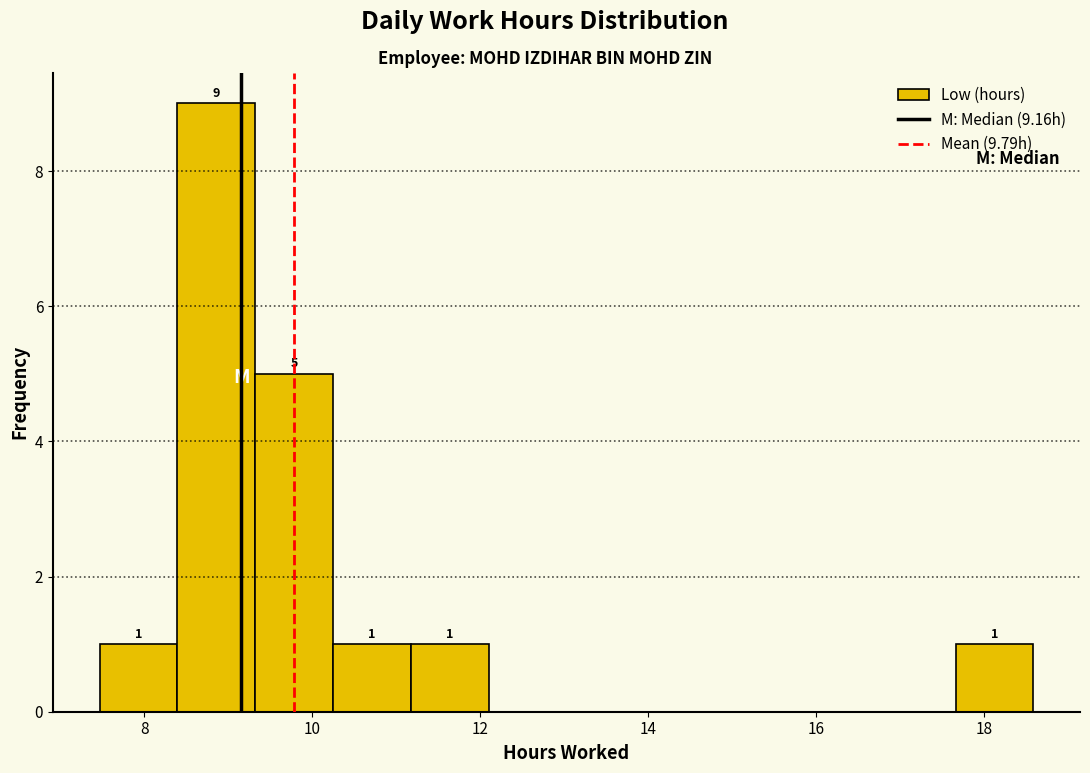

Over which range of the x-axis is the bar tallest?

8.4 to 9.4